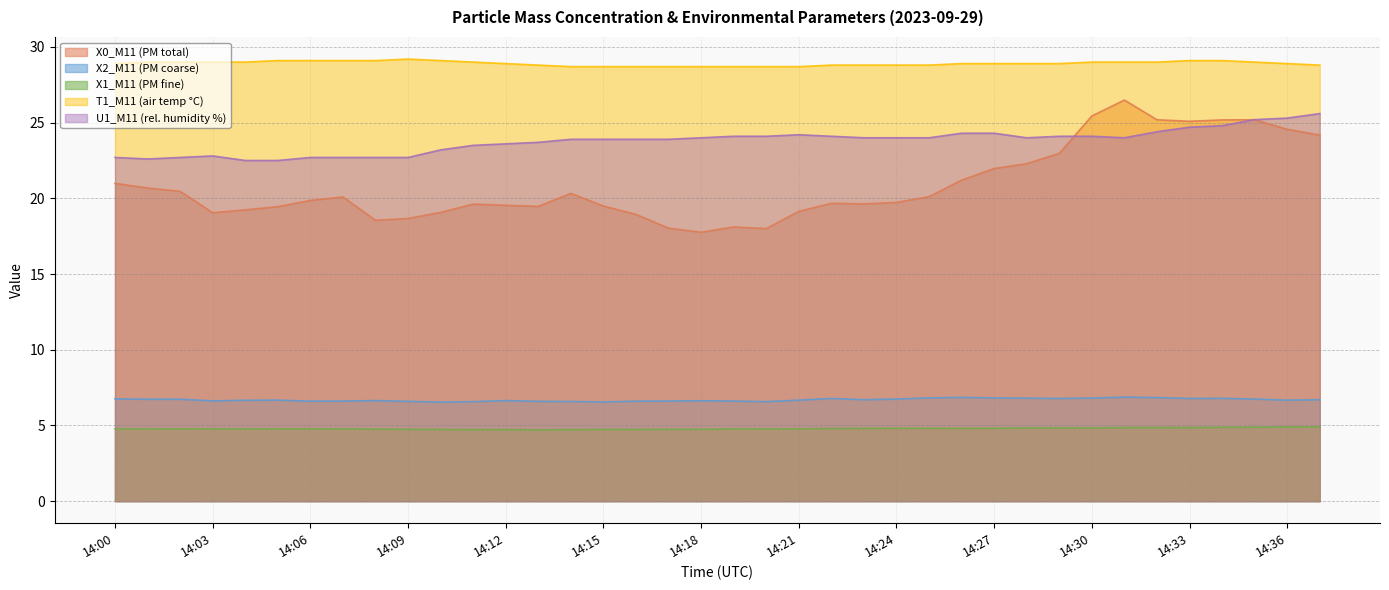

Rank the series by their maximum value, from highest to lowest.

T1_M11 (air temp °C), X0_M11 (PM total), U1_M11 (rel. humidity %), X2_M11 (PM coarse), X1_M11 (PM fine)